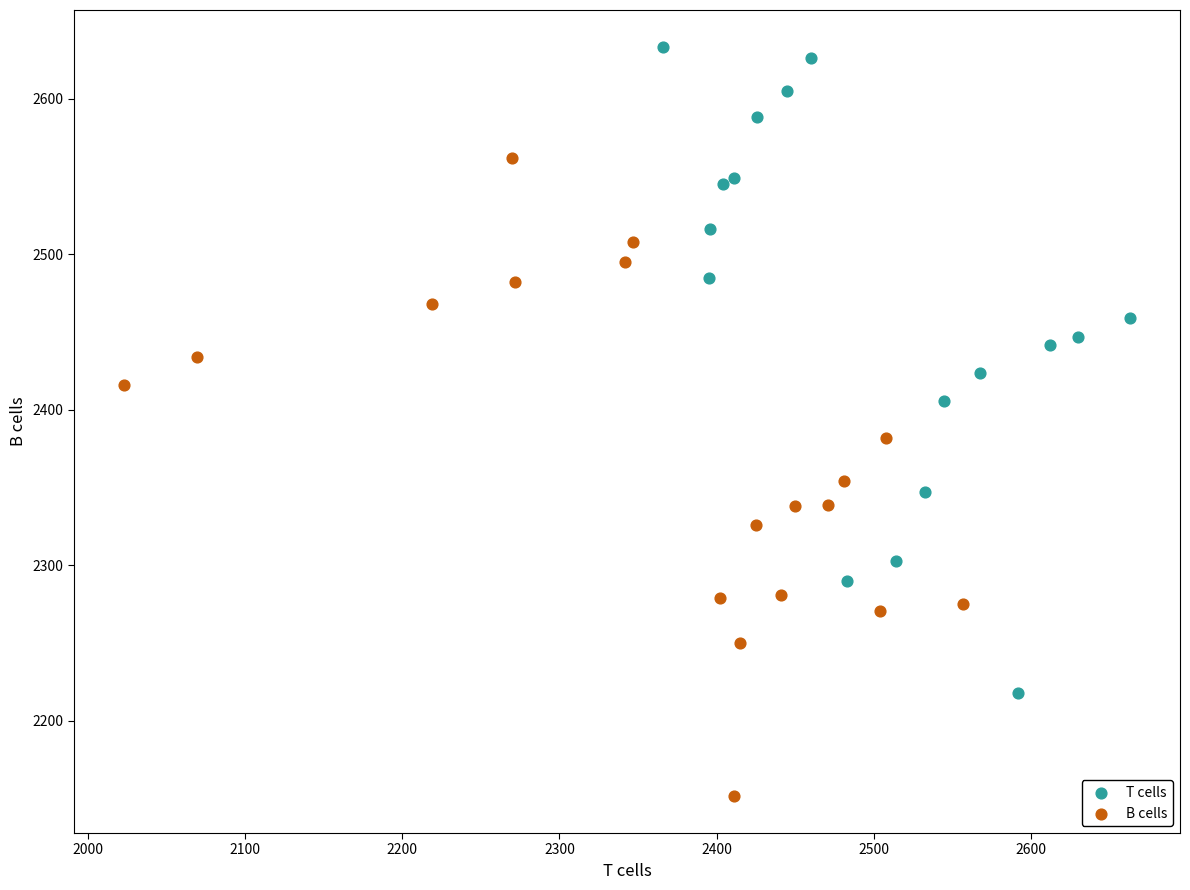

Which series contains the lowest Y value?

B cells